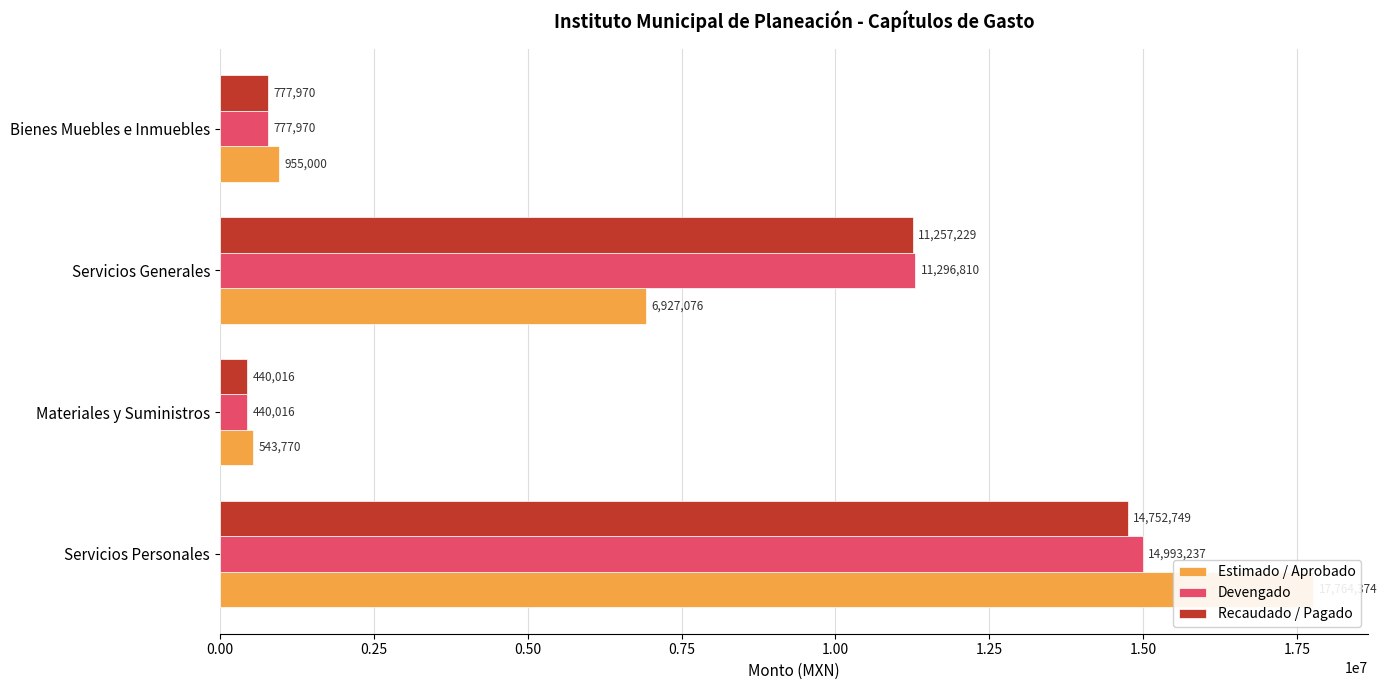

What is the value of the Devengado bar at the 2nd from the left?

440016.2